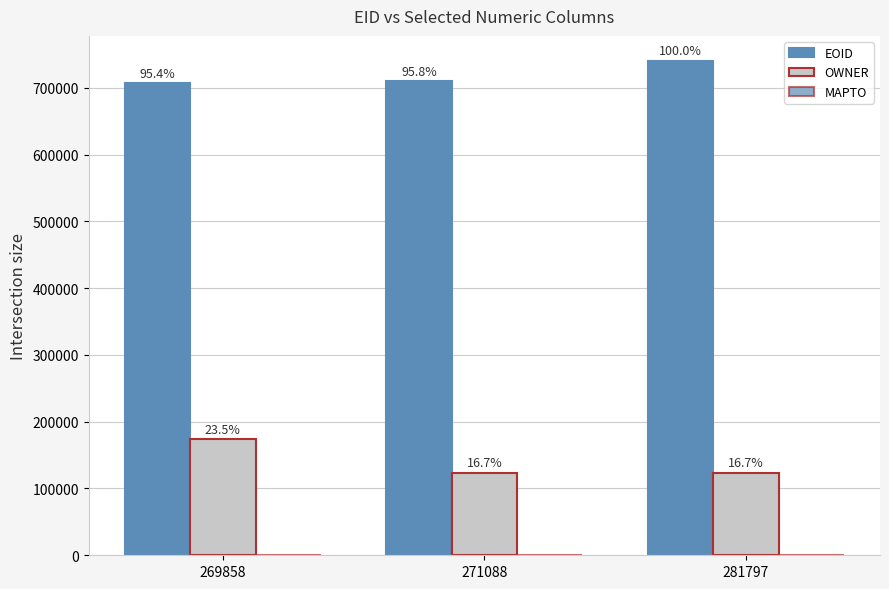

Does the chart contain stacked bars?

No